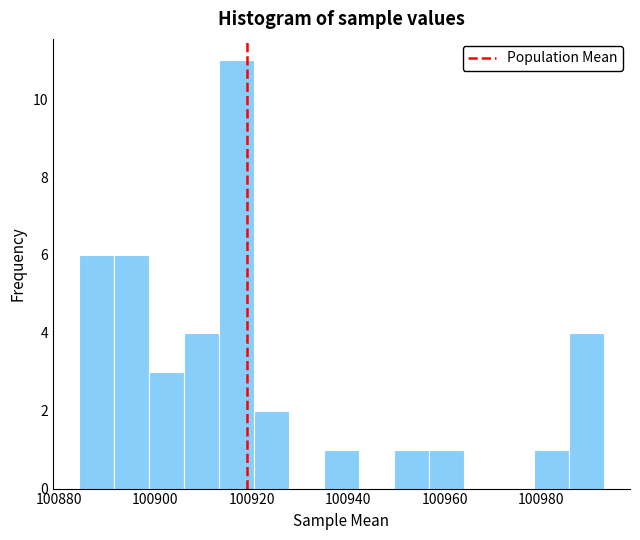

Read against the x-axis, roughly where is the centre of the tallest bar?

100916